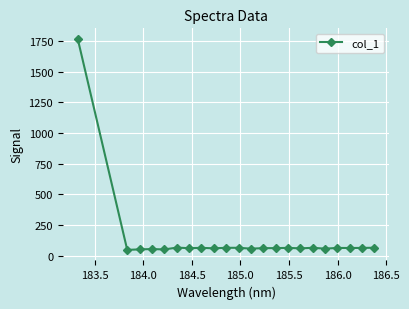

True or false: the data has more than 0 interior local peaks.

True